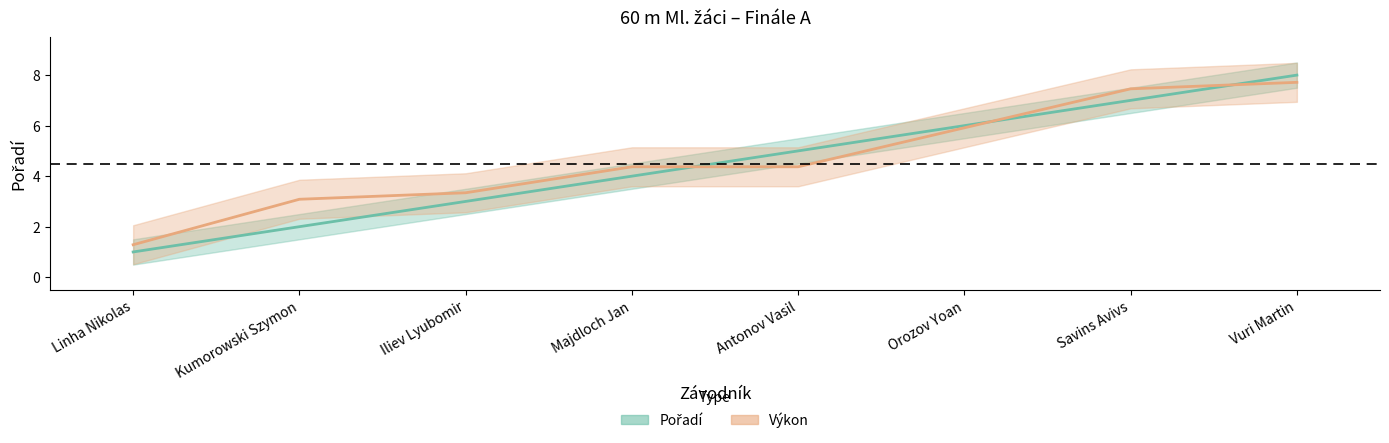

Reading right to left, transcribe all the data shown in this chart.

Pořadí: Vuri Martin=8.0	Savins Avivs=7.0	Orozov Yoan=6.0	Antonov Vasil=5.0	Majdloch Jan=4.0	Iliev Lyubomir=3.0	Kumorowski Szymon=2.0	Linha Nikolas=1.0
Výkon: Vuri Martin=7.7	Savins Avivs=7.5	Orozov Yoan=5.9	Antonov Vasil=4.4	Majdloch Jan=4.4	Iliev Lyubomir=3.3	Kumorowski Szymon=3.1	Linha Nikolas=1.3